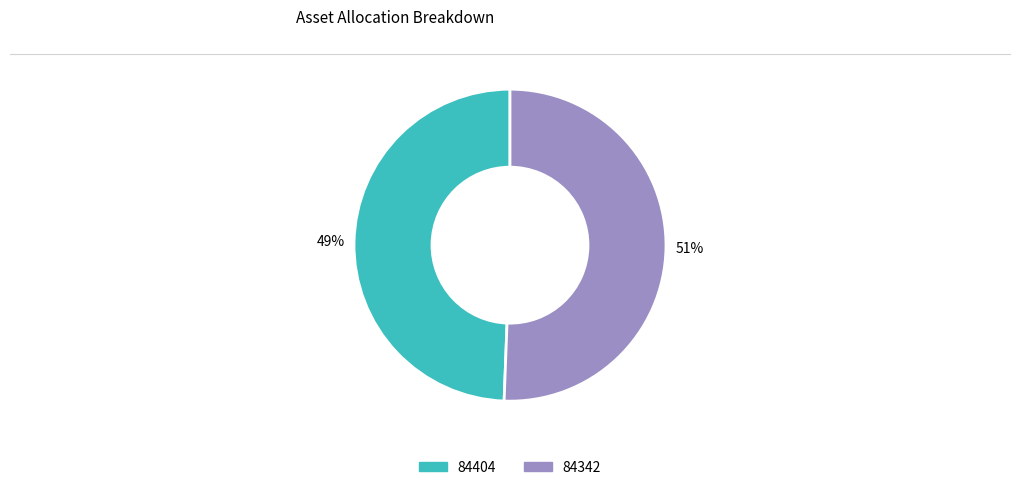

True or false: 84404 accounts for 38% of the total.

False